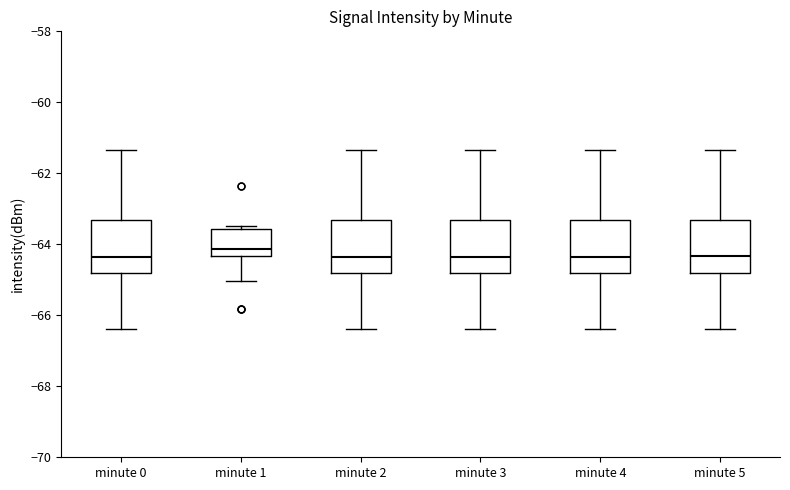

Reading left to right, read every box against the y-axis: the position of its median line, the range the box covers, and the ends of its whiskers. The values are not printed on the chart, so give them approximately, as read against the axis.

minute 0: median -64.4, box -64.8 to -63.4, whiskers -66.4 to -61.4
minute 1: median -64.2, box -64.4 to -63.6, whiskers -65.0 to -63.4
minute 2: median -64.4, box -64.8 to -63.4, whiskers -66.4 to -61.4
minute 3: median -64.4, box -64.8 to -63.4, whiskers -66.4 to -61.4
minute 4: median -64.4, box -64.8 to -63.4, whiskers -66.4 to -61.4
minute 5: median -64.4, box -64.8 to -63.4, whiskers -66.4 to -61.4